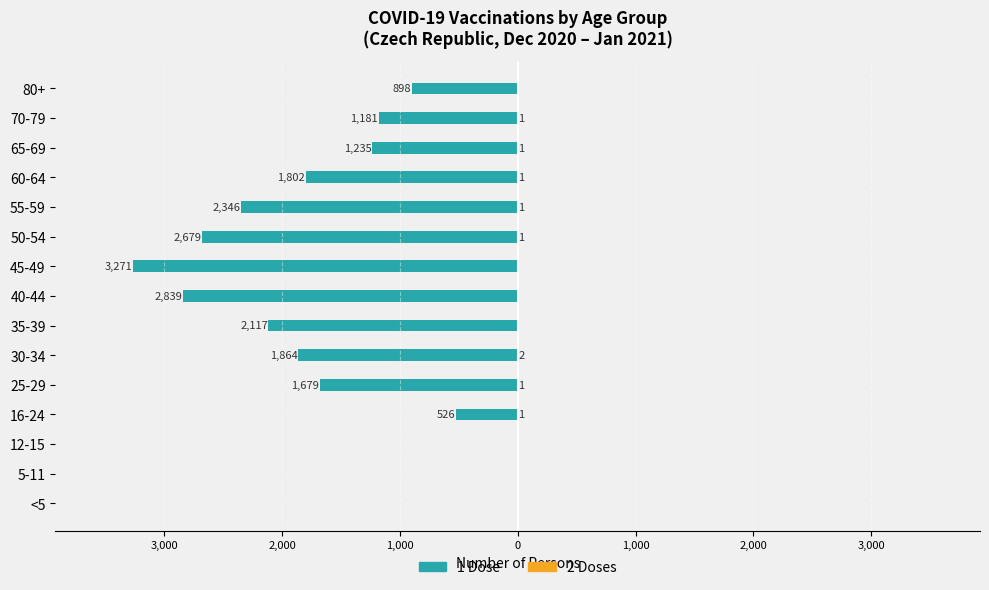

How many series are shown in this chart?

2